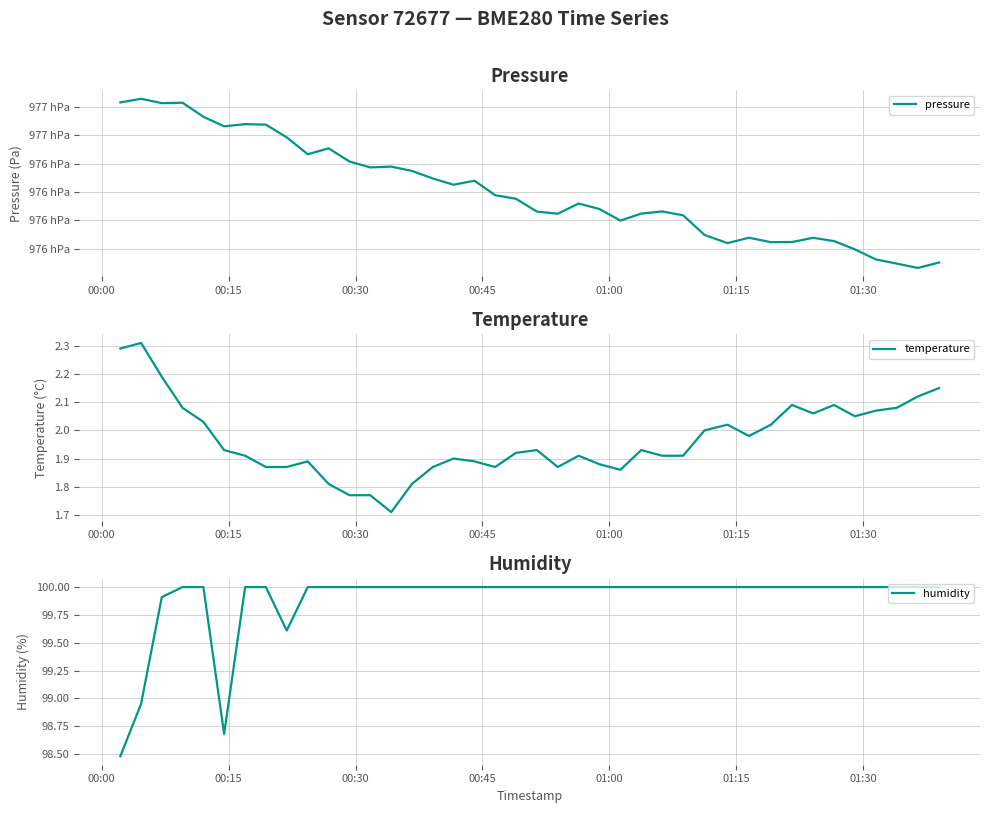

What is the highest value of the humidity series?

100.0